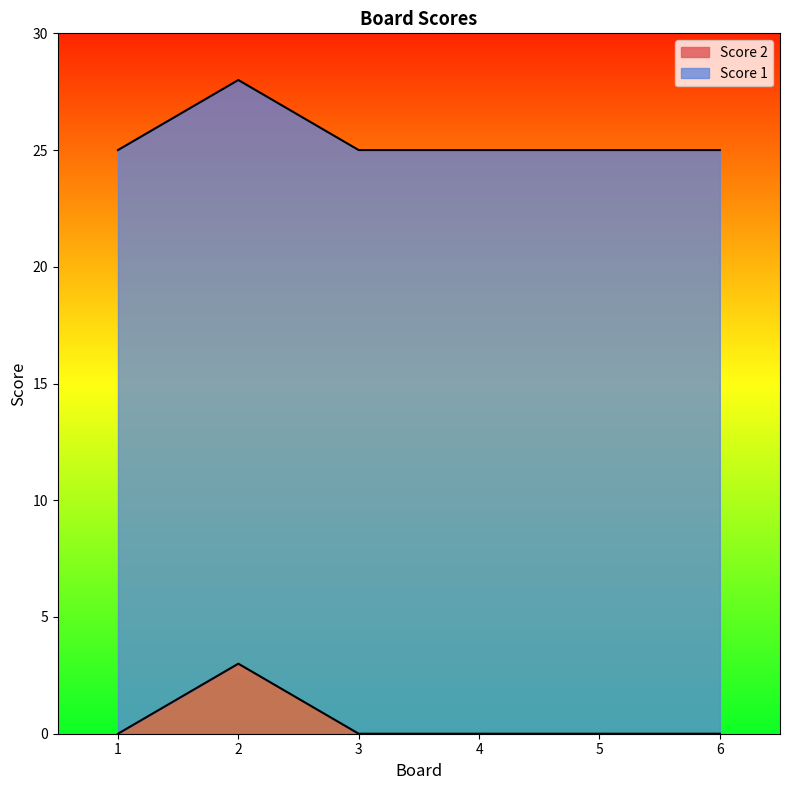

True or false: Score 2 has a value of 2 at 5.

False